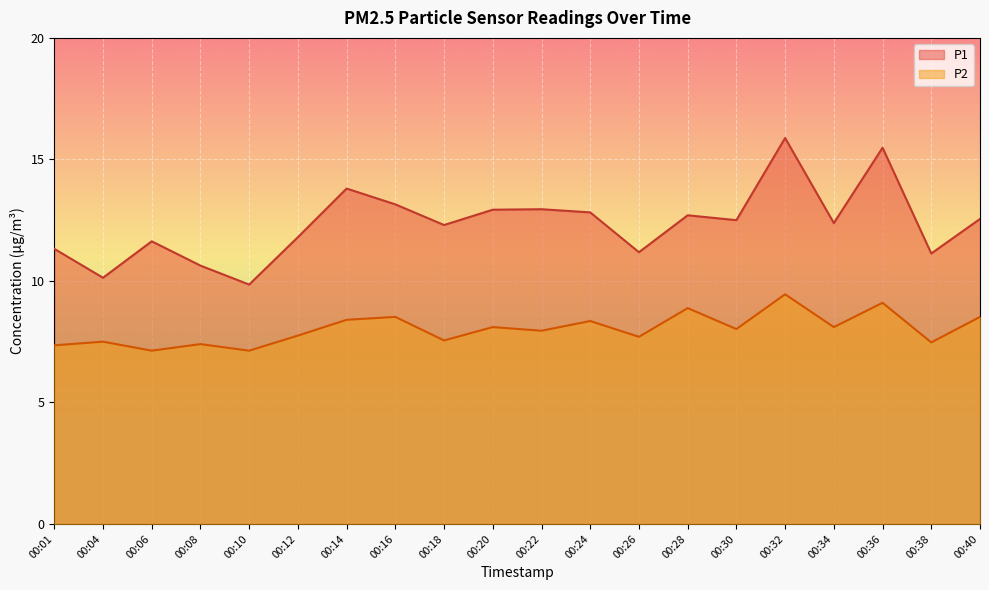

True or false: P2 and P1 cross at least once.

False